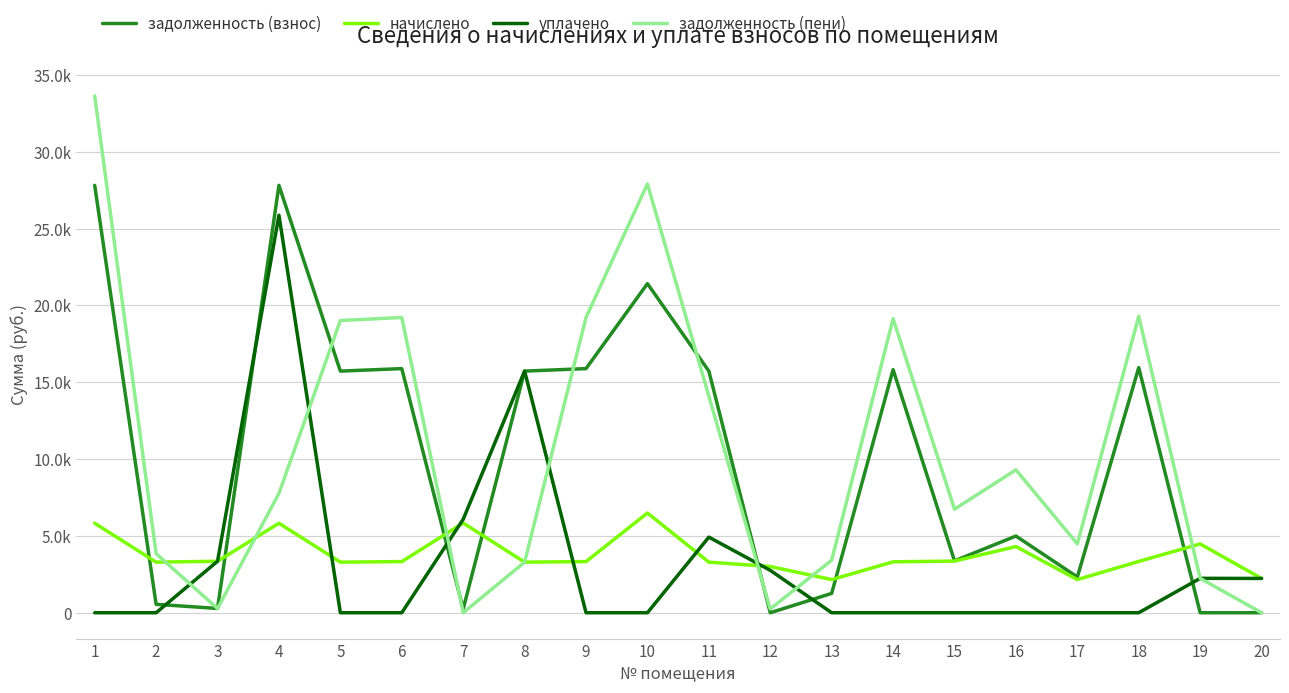

What are all the series names shown in the legend?

задолженность (взнос), начислено, уплачено, задолженность (пени)